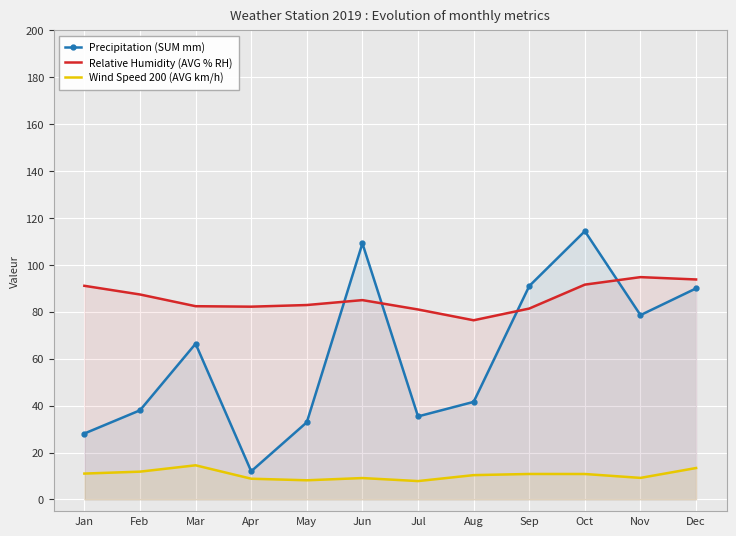

True or false: Relative Humidity (AVG % RH) and Wind Speed 200 (AVG km/h) cross at least once.

False